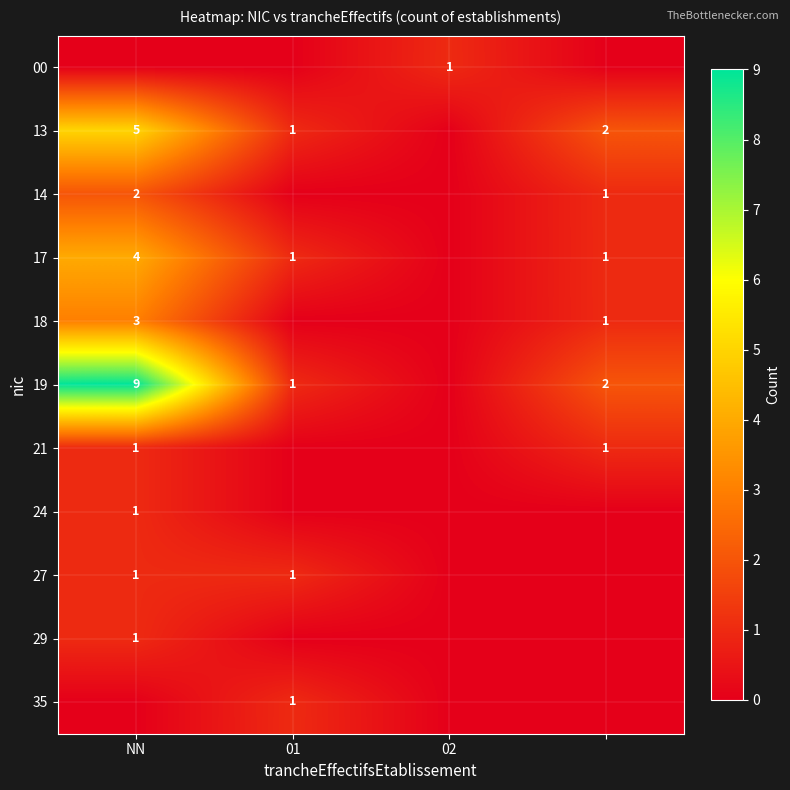

What is the maximum value shown in the chart?

9